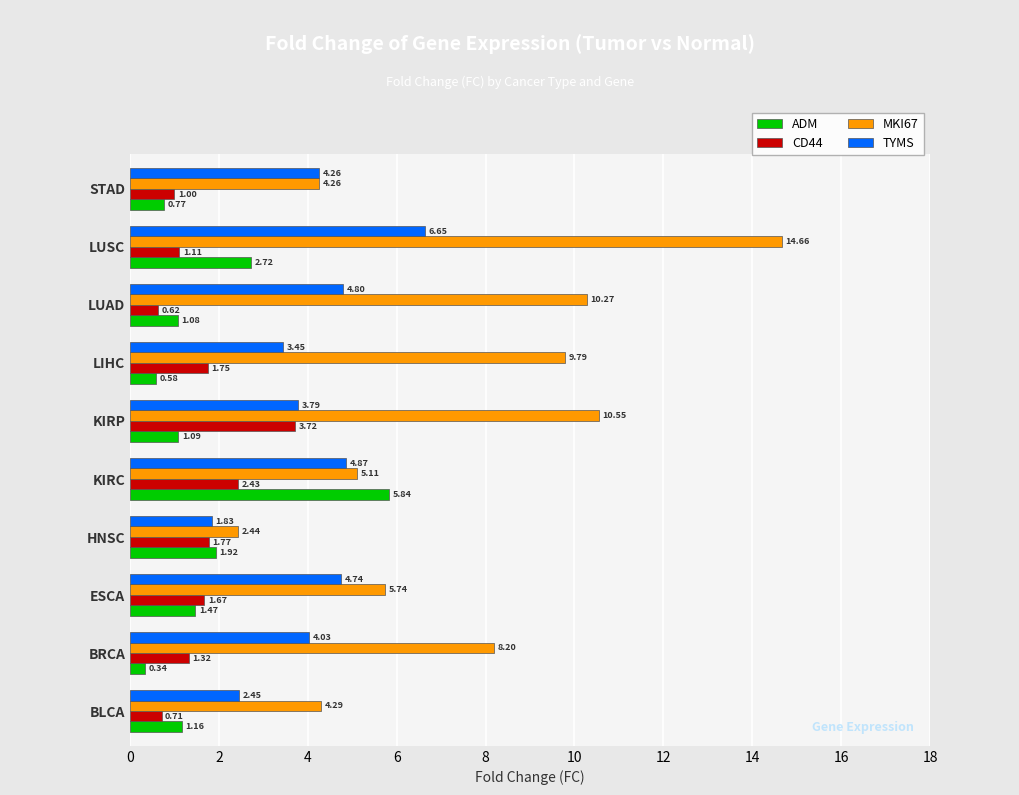

What is the difference between the highest and lowest values at KIRP?

9.5